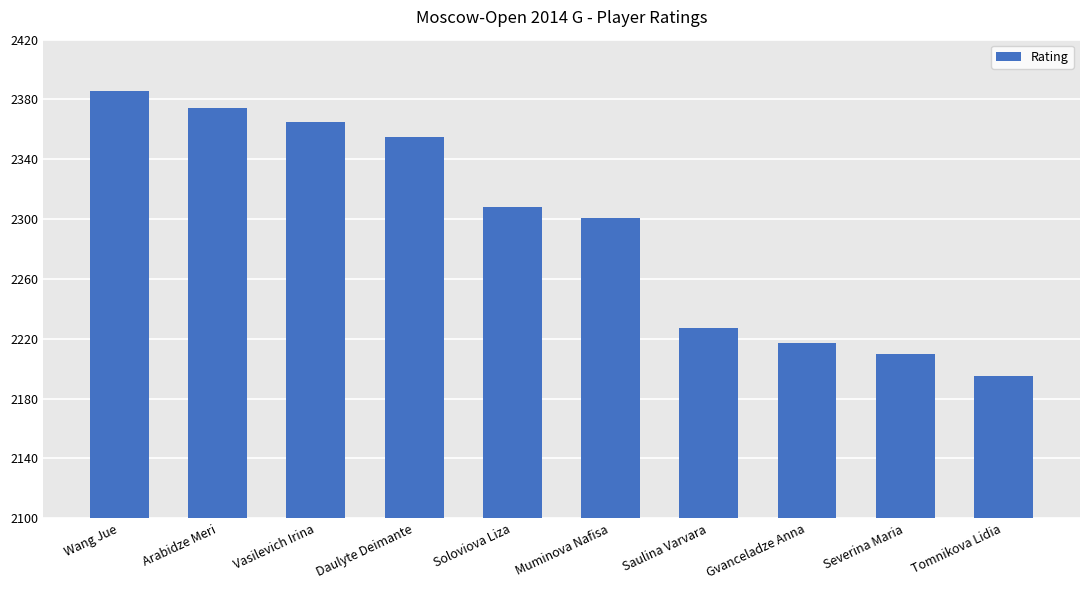

List the labels in order of value, smallest first.

Tomnikova Lidia, Severina Maria, Gvanceladze Anna, Saulina Varvara, Muminova Nafisa, Soloviova Liza, Daulyte Deimante, Vasilevich Irina, Arabidze Meri, Wang Jue